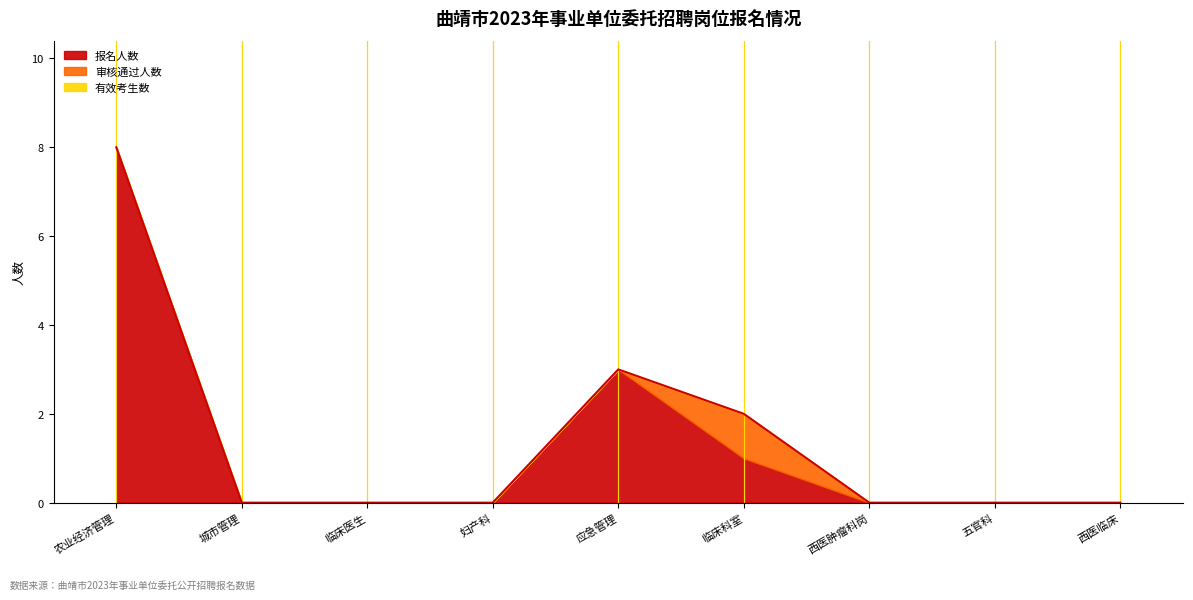

Which category has the lowest value across all series?

城市管理